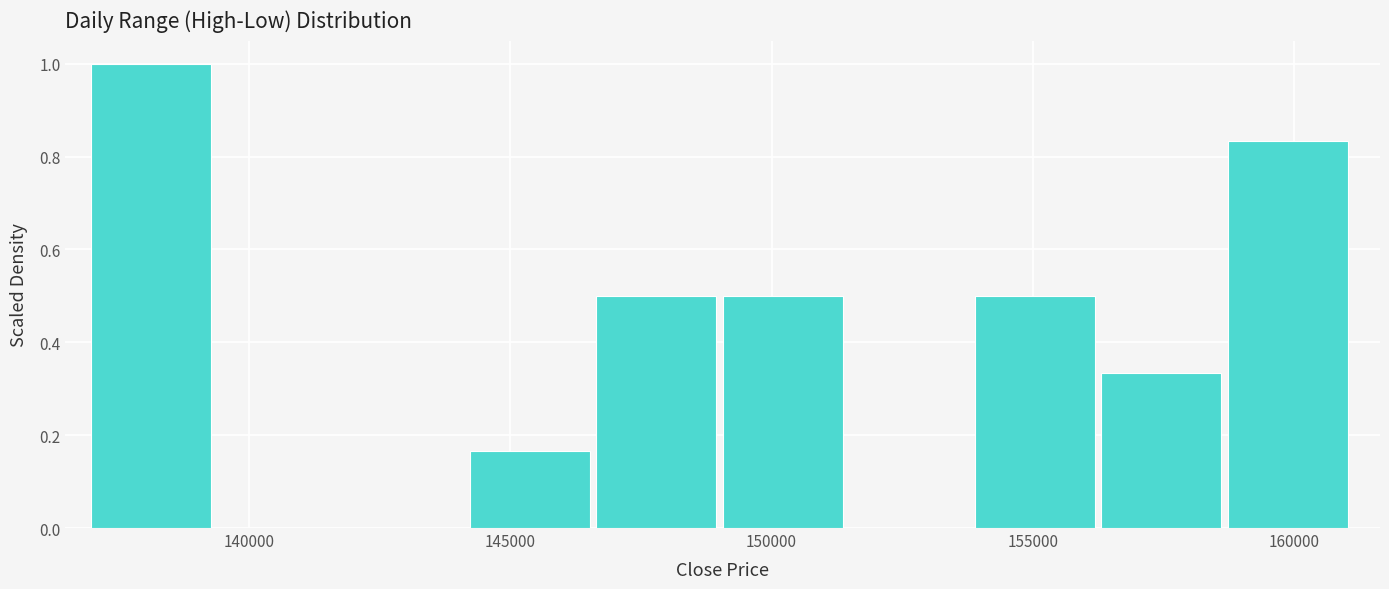

How tall is the bar that spans 158500 to 161000 on the x-axis? Neither the bar edges nor the heights are printed on the chart, so give them approximately, as read against the axes.

0.84